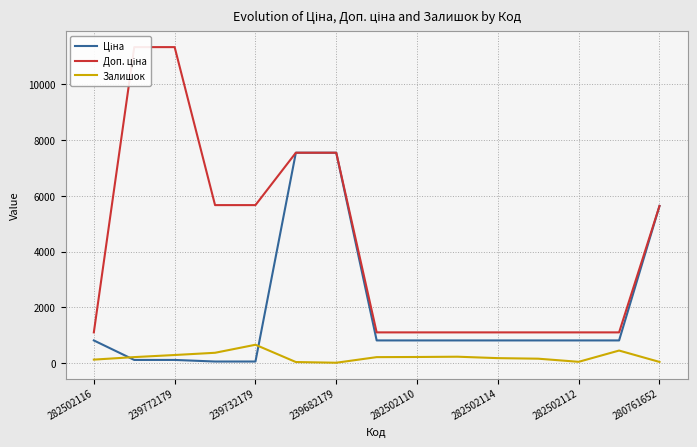

True or false: Доп. ціна has more than 1 interior local peaks.

False